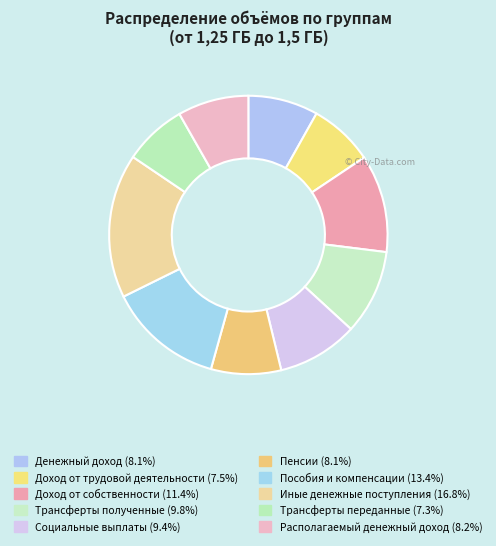

Rank the categories by value from highest to lowest.

Иные денежные поступления, Пособия и компенсации, Доход от собственности, Трансферты полученные, Социальные выплаты, Располагаемый денежный доход, Денежный доход, Пенсии, Доход от трудовой деятельности, Трансферты переданные